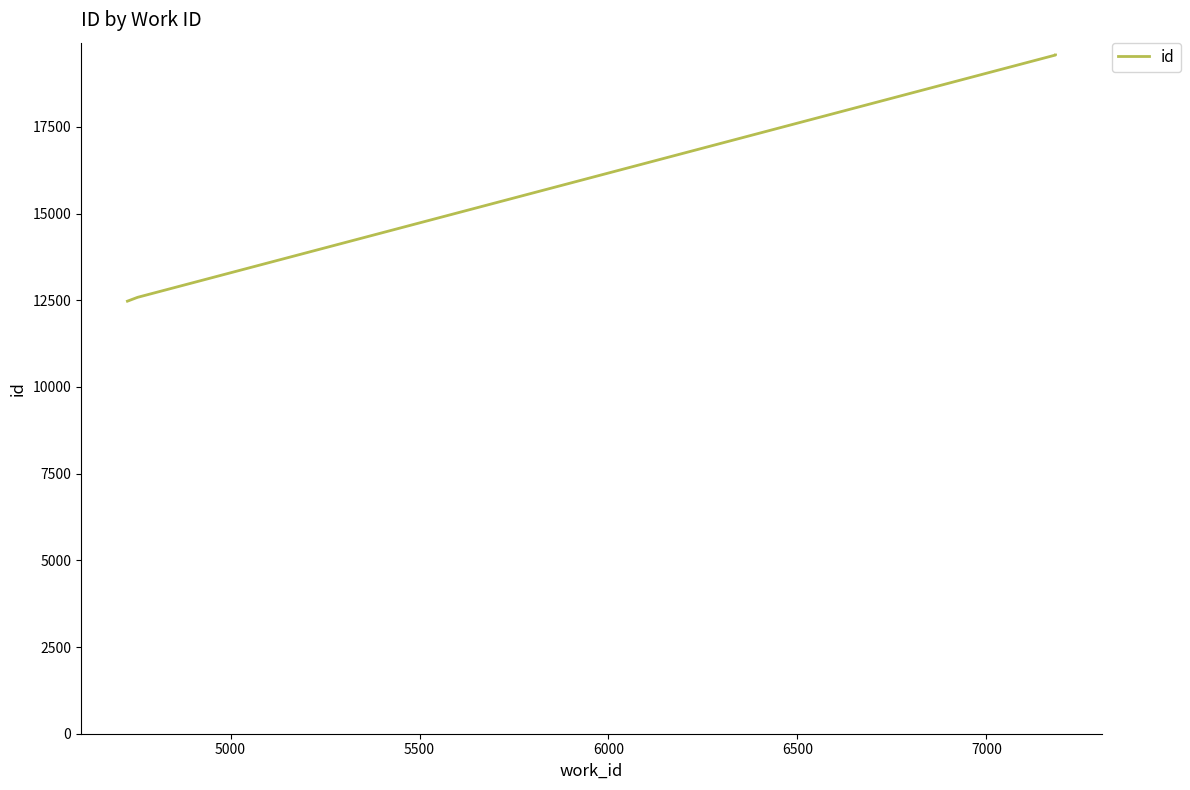

Is it true that the value at 6000 is 8768?

False